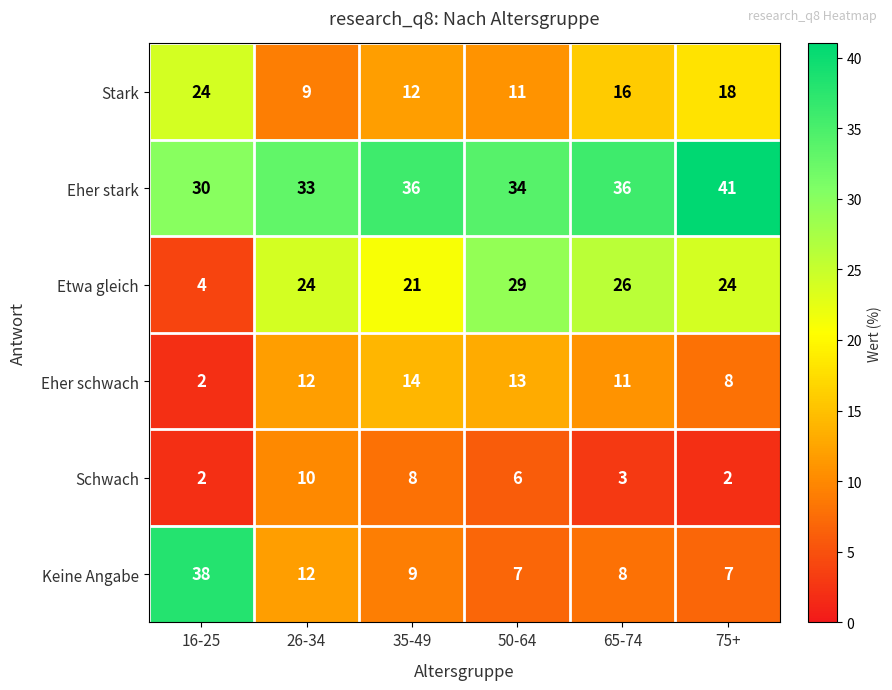

The value of Eher schwach at 65-74 is 18. True or false?

False